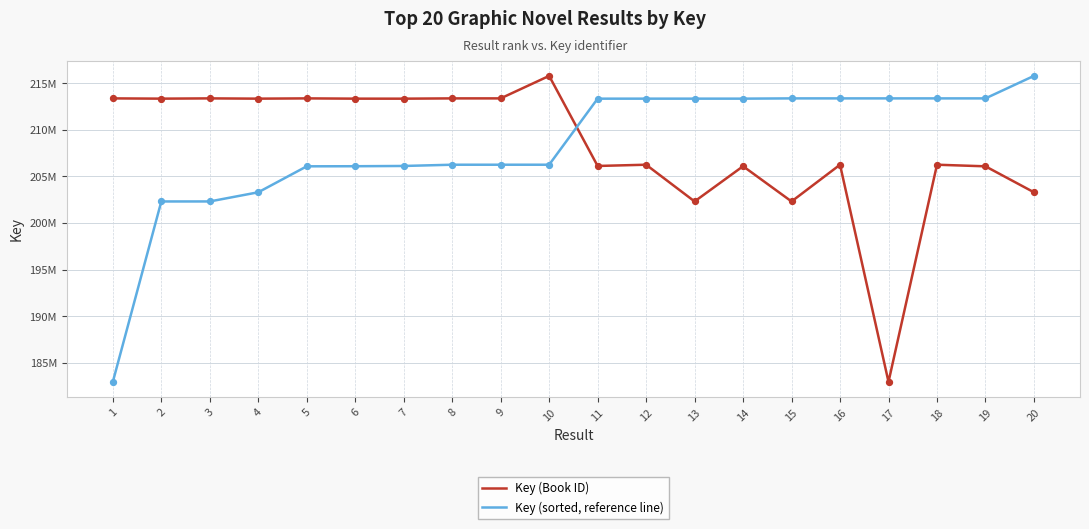

What is the total value across all series at 12?

419578808